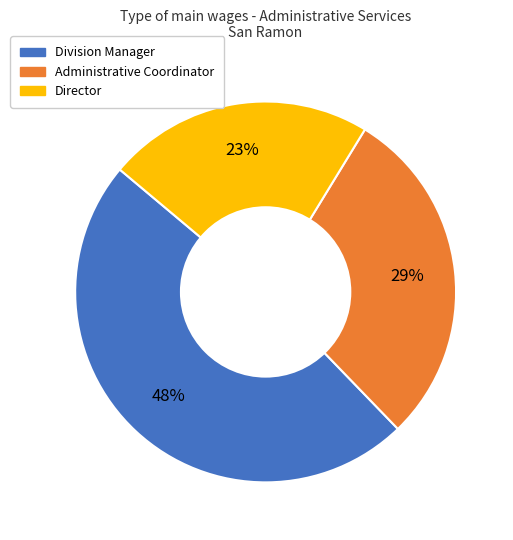

Does any single category account for the majority?

No